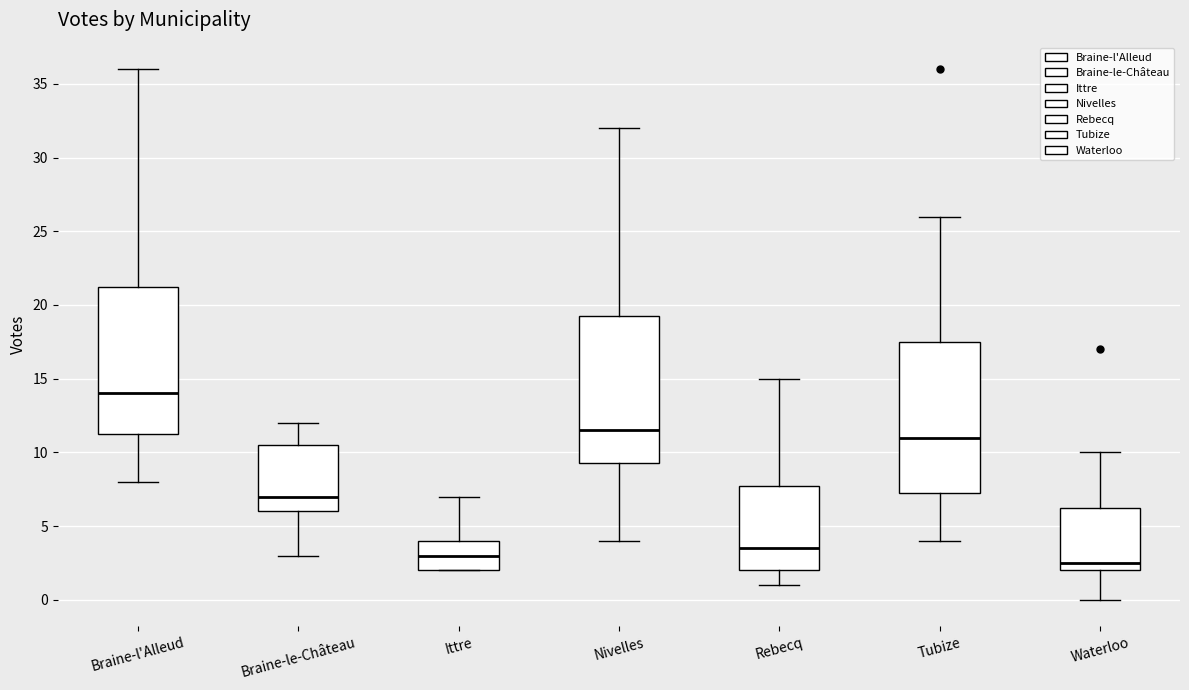

Reading left to right, transcribe this box plot: for each box, give where its median line is, the range the box spans, and where its two whiskers end, as read against the y-axis. The values are not printed on the chart, so give them approximately, as read against the axis.

Braine-l'Alleud: median 14.0, box 11.5 to 21.5, whiskers 8.0 to 36.0
Braine-le-Château: median 7.0, box 6.0 to 10.5, whiskers 3.0 to 12.0
Ittre: median 3.0, box 2.0 to 4.0, whiskers 2.0 to 7.0
Nivelles: median 11.5, box 9.5 to 19.5, whiskers 4.0 to 32.0
Rebecq: median 3.5, box 2.0 to 8.0, whiskers 1.0 to 15.0
Tubize: median 11.0, box 7.5 to 17.5, whiskers 4.0 to 26.0
Waterloo: median 2.5, box 2.0 to 6.5, whiskers 0.0 to 10.0